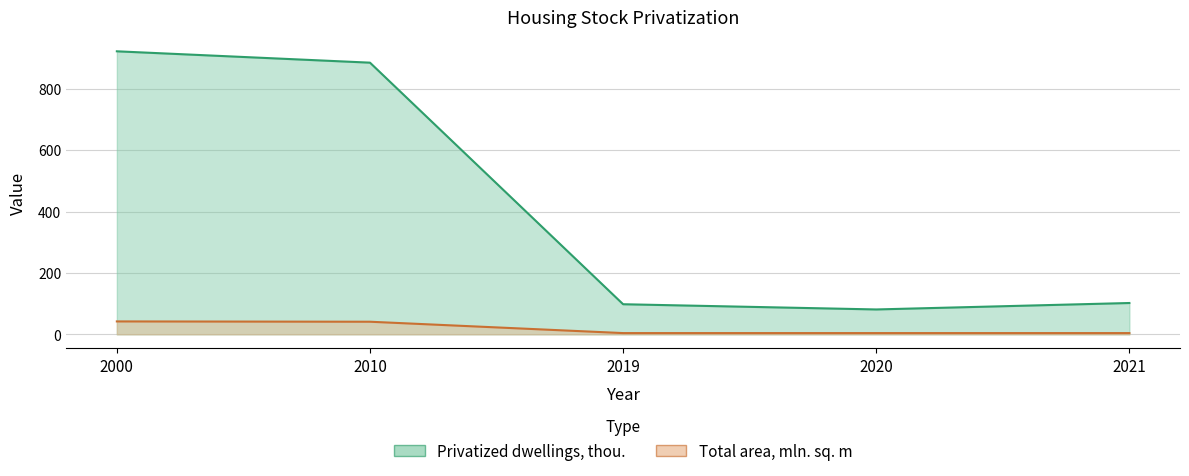

What is the minimum value shown in the chart?

4